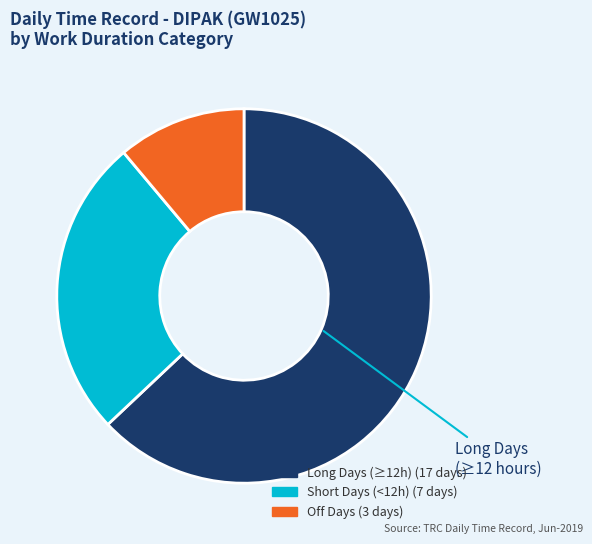

Does any single category account for the majority?

Yes